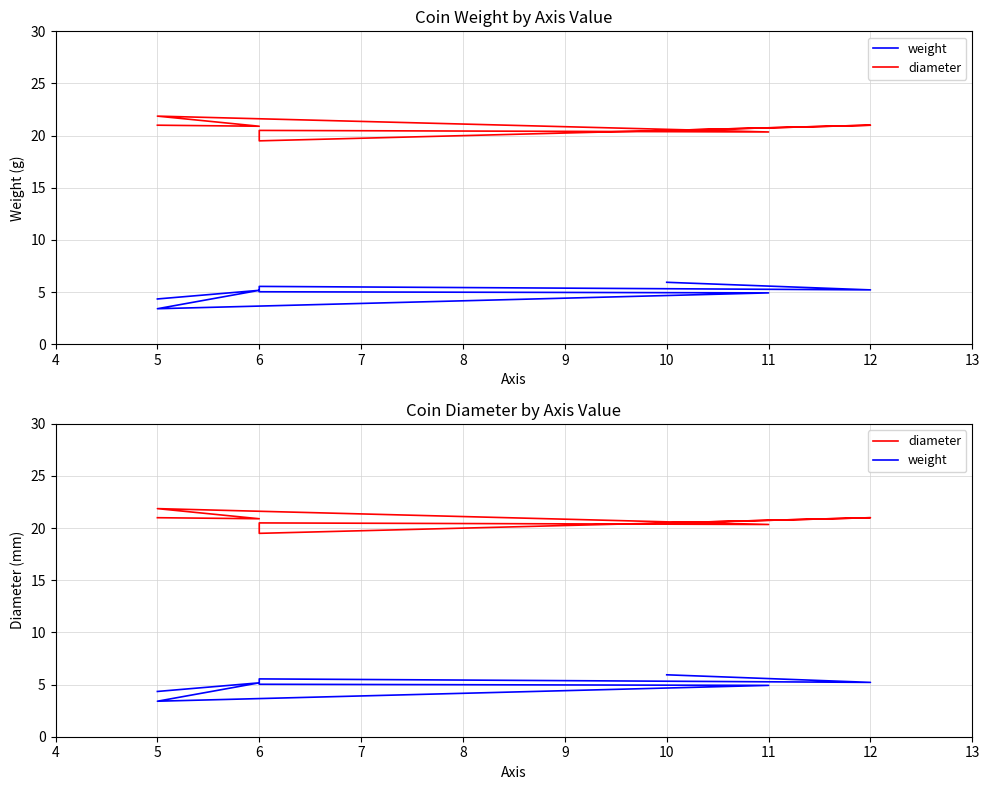

What is the sum of all weight values?

39.6